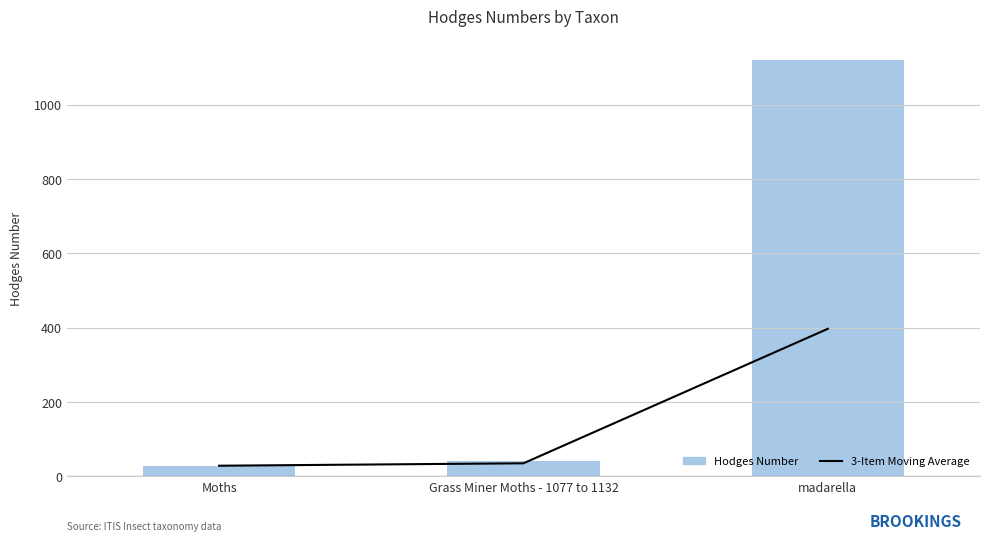

What is the smallest value displayed?

29.0